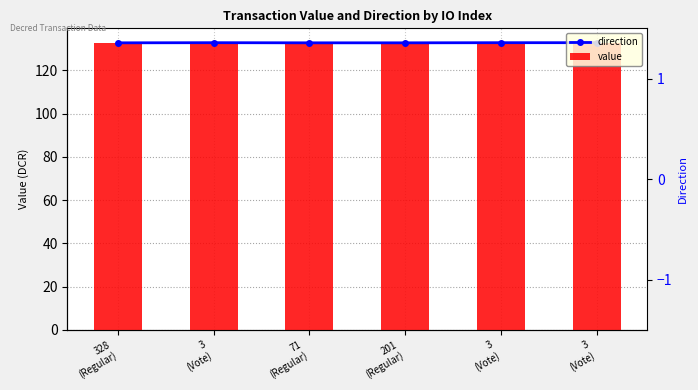

List the series in order of their peak value, highest first.

value, direction